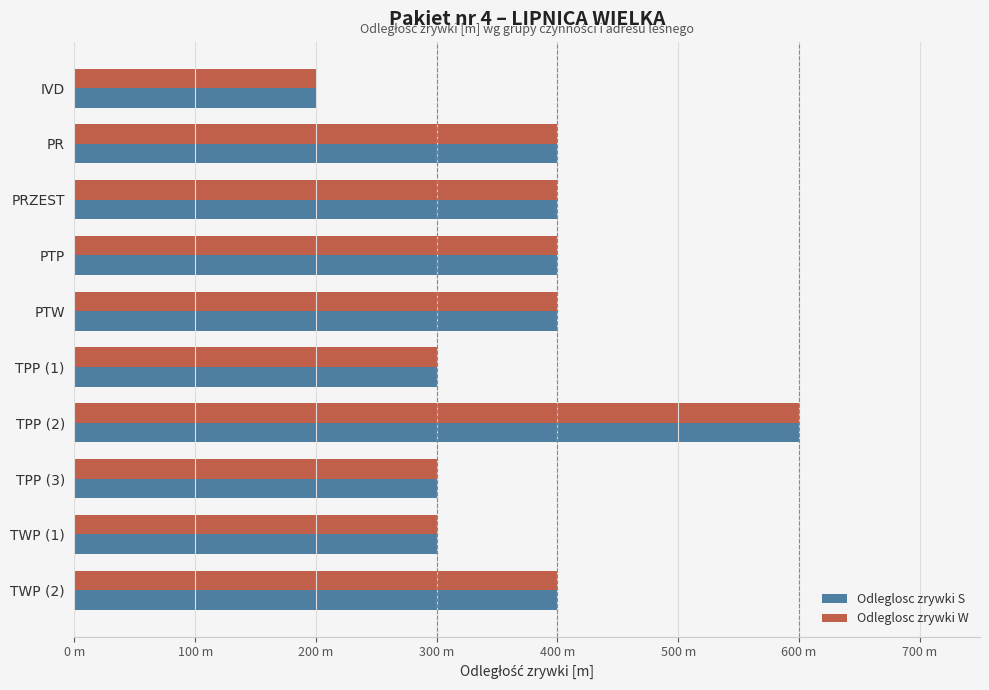

At how many categories does at least one series exceed 370?

6